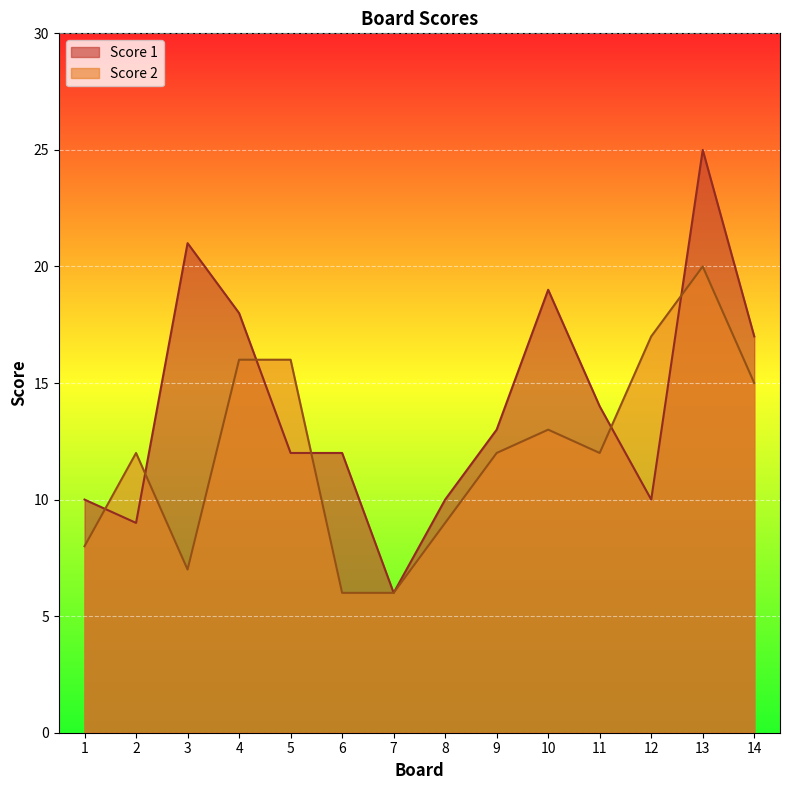

Rank the series by their maximum value, from lowest to highest.

Score 2, Score 1